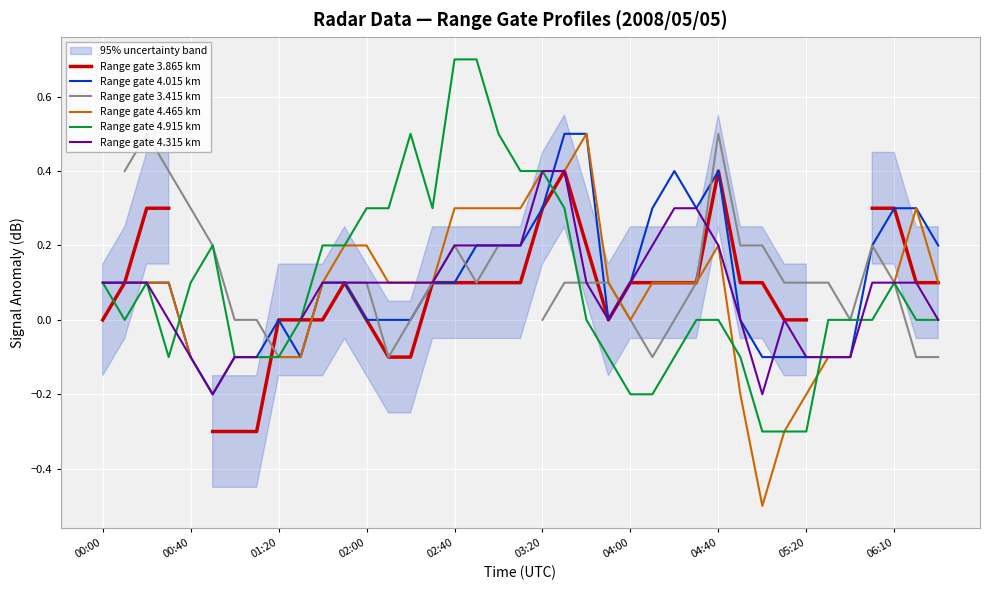

In Range gate 4.015 km, how many points are higher than both neighbors (excluding endpoints)?

3